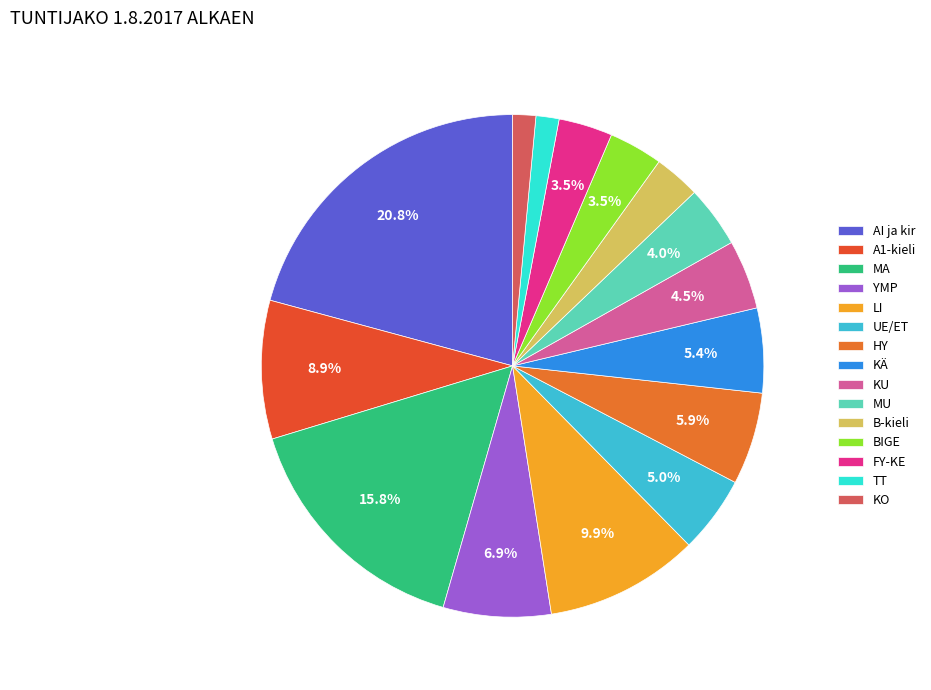

Count the number of slices in the pie.

15